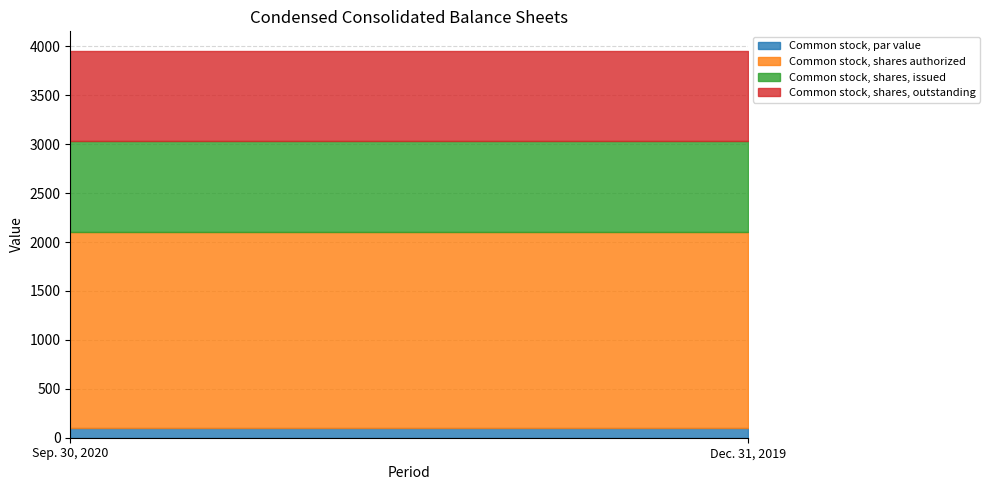

At Dec. 31, 2019, list the series in order from largest to smallest.

Common stock, shares authorized, Common stock, shares, issued, Common stock, shares, outstanding, Common stock, par value